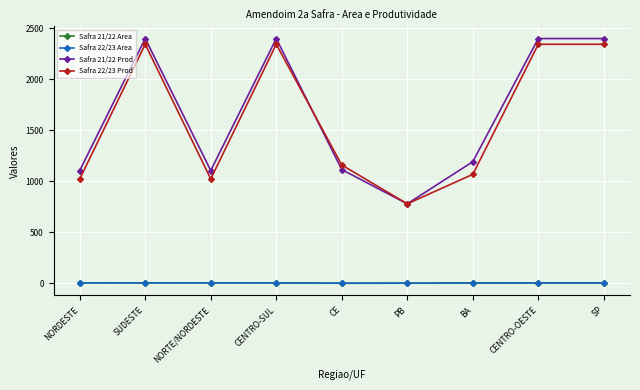

Reading left to right, extract all data points from this chart.

Safra 21/22 Area: 3.7	3.4	3.7	3.4	0.4	0.7	2.6	3.4	3.4
Safra 22/23 Area: 3.7	3.4	3.7	3.4	0.4	0.7	2.6	3.4	3.4
Safra 21/22 Prod: 1105.5	2400.0	1105.5	2400.0	1115.0	779.0	1192.0	2400.0	2400.0
Safra 22/23 Prod: 1023.3	2344.0	1023.3	2344.0	1160.0	779.0	1068.0	2344.0	2344.0